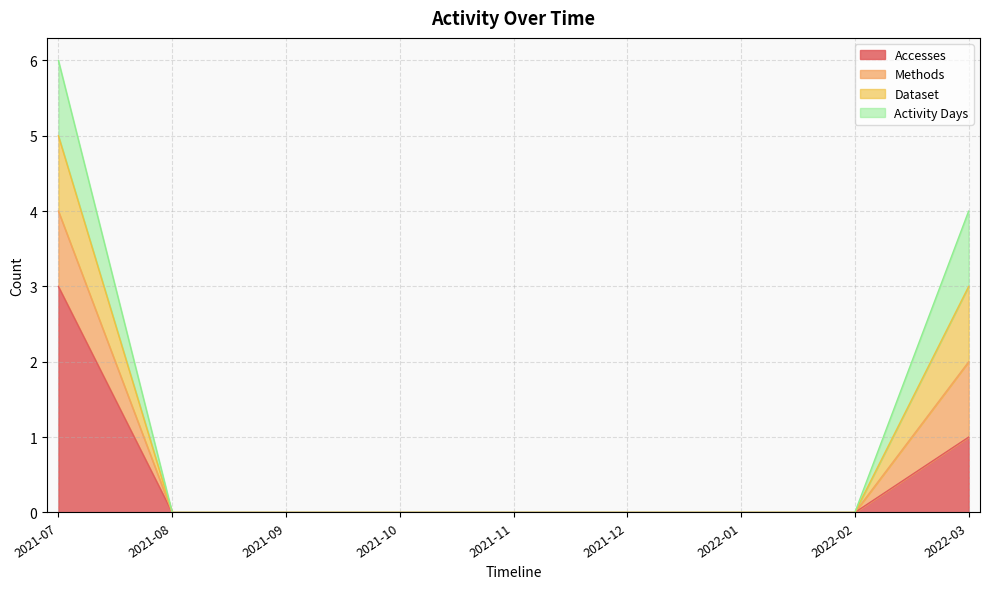

What is the maximum value shown in the chart?

3